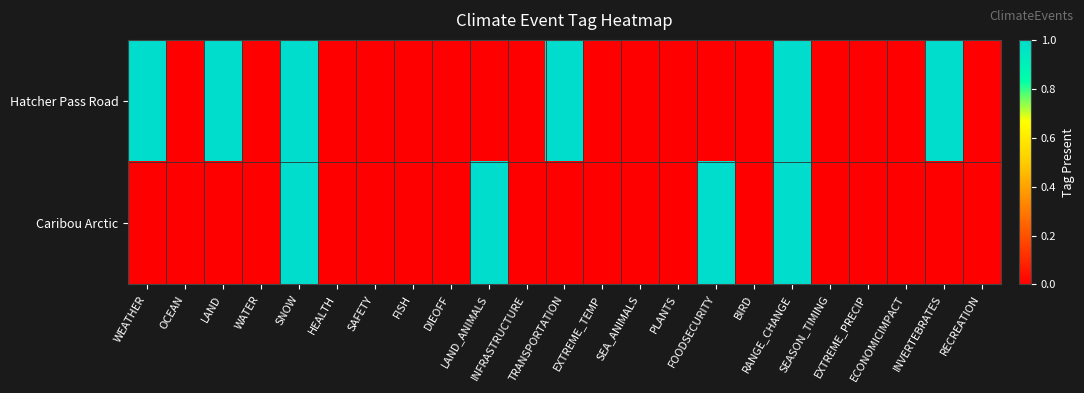

Which series changed the most between RANGE_CHANGE and SEASON_TIMING?

Hatcher Pass Road